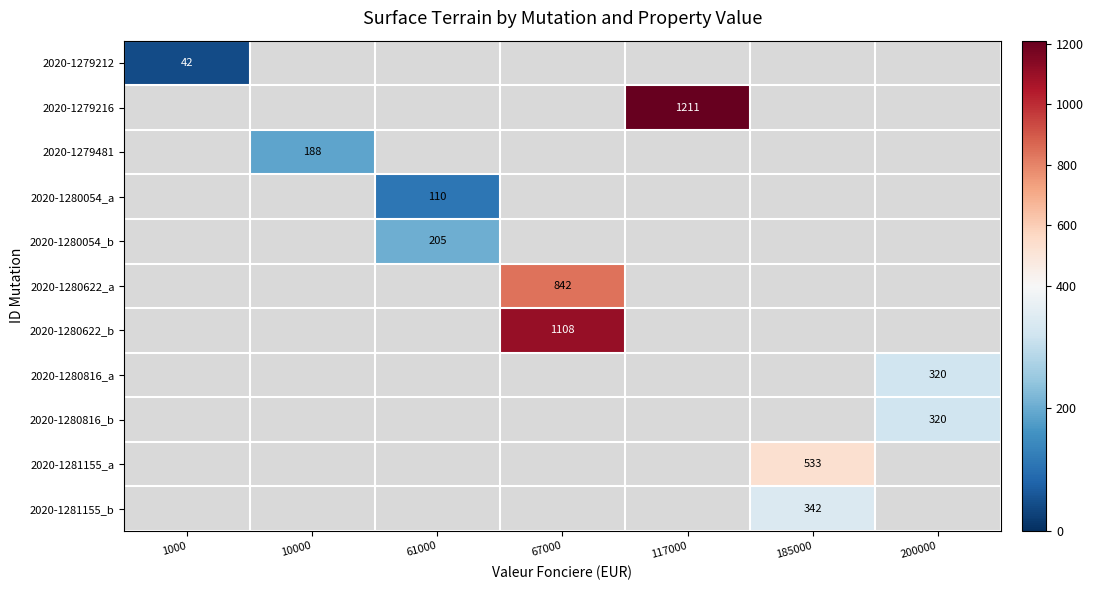

At which label does 2020-1279212 reach its minimum?

1000